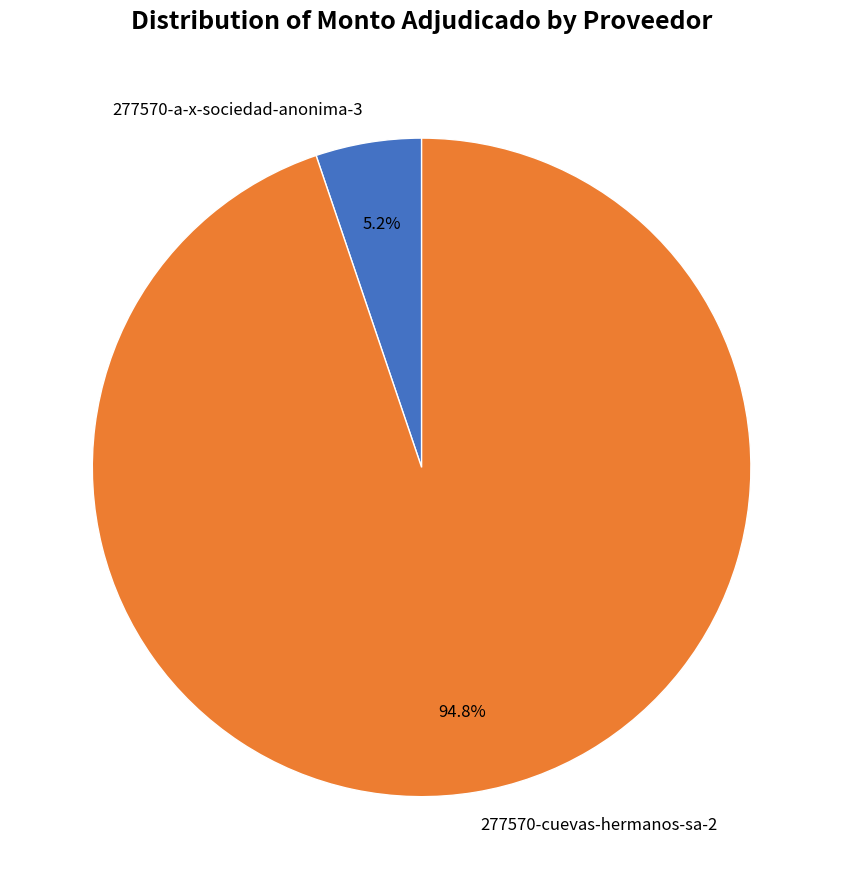

Which has a higher value, 277570-cuevas-hermanos-sa-2 or 277570-a-x-sociedad-anonima-3?

277570-cuevas-hermanos-sa-2